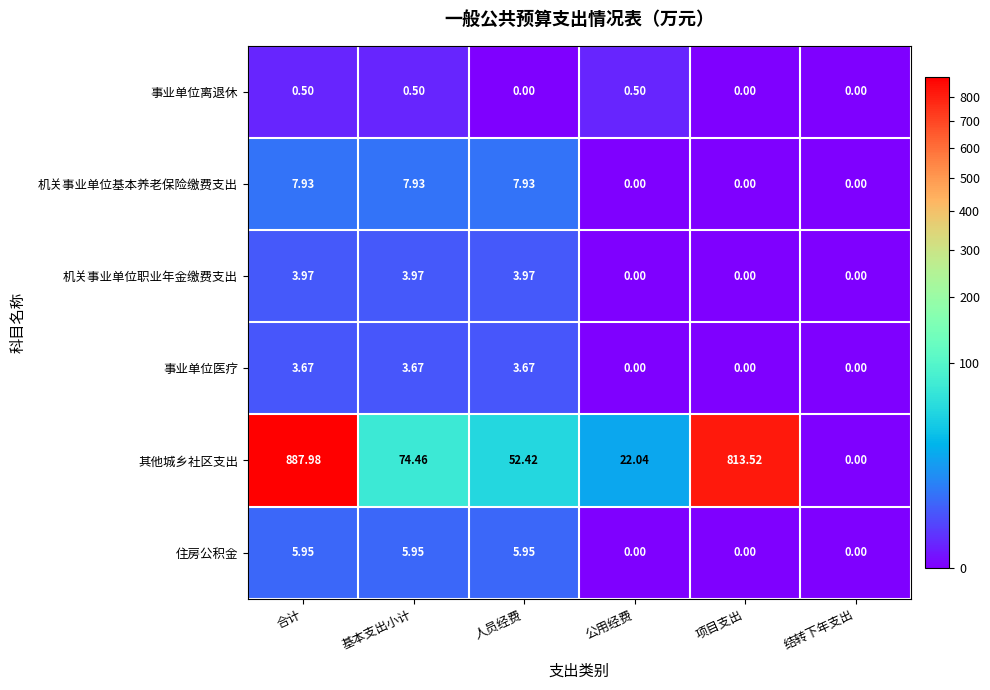

Rank the series by their maximum value, from lowest to highest.

事业单位离退休, 事业单位医疗, 机关事业单位职业年金缴费支出, 住房公积金, 机关事业单位基本养老保险缴费支出, 其他城乡社区支出